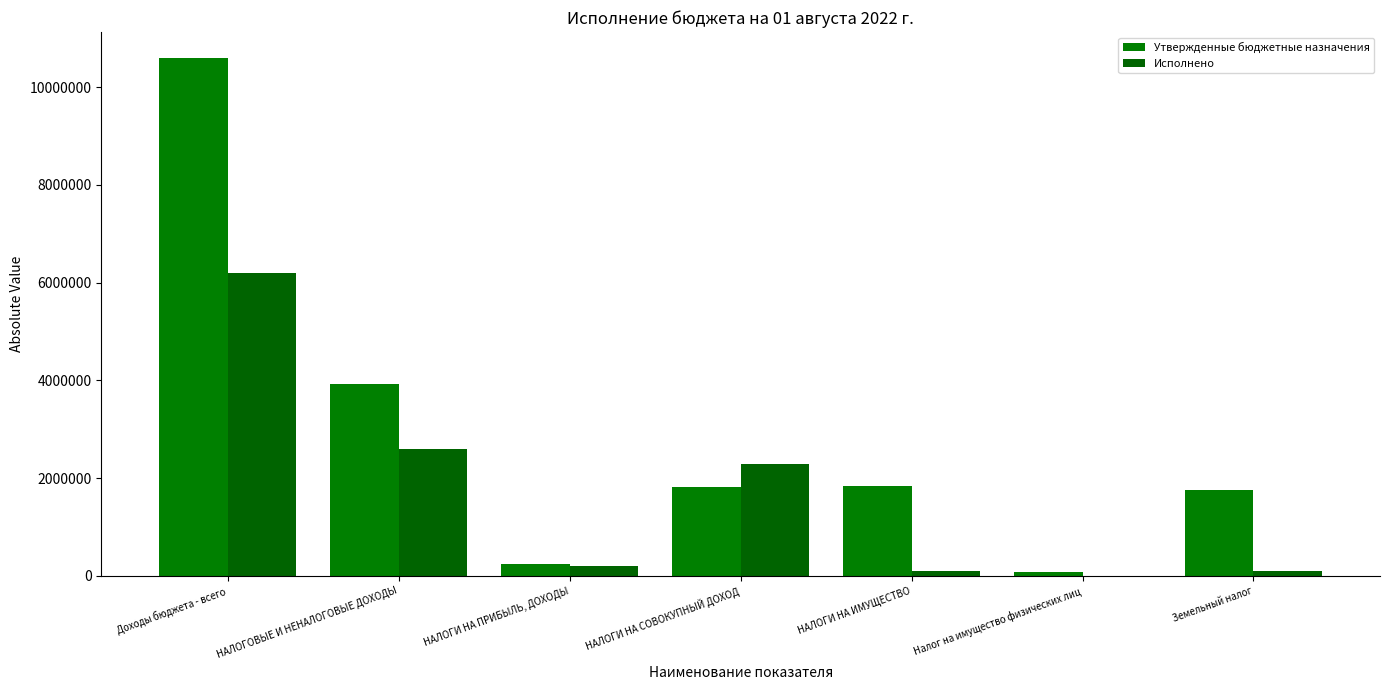

What is the label of the 4th bar from the left?

НАЛОГИ НА СОВОКУПНЫЙ ДОХОД